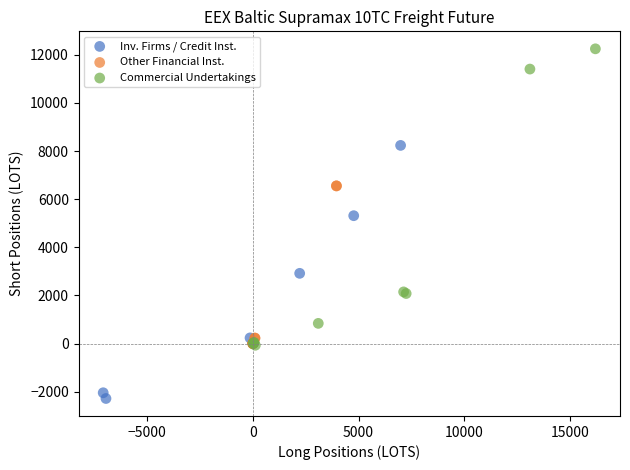

Which series reaches the maximum Y coordinate?

Commercial Undertakings